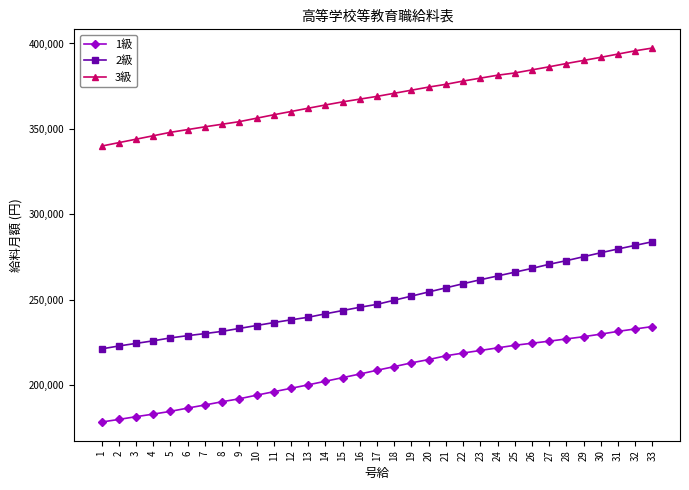

Which series changed the most between 14 and 18?

1級